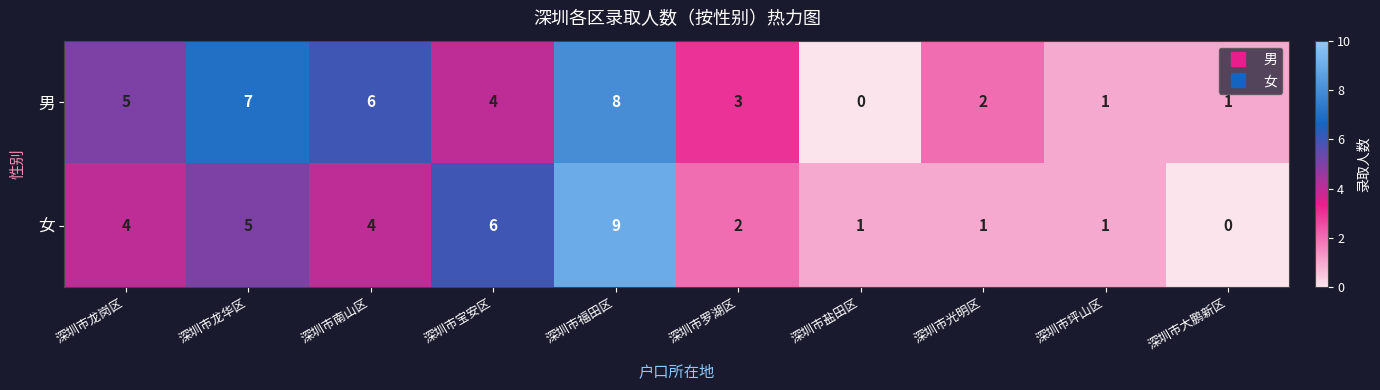

List the series in order of their overall mean, lowest first.

女, 男